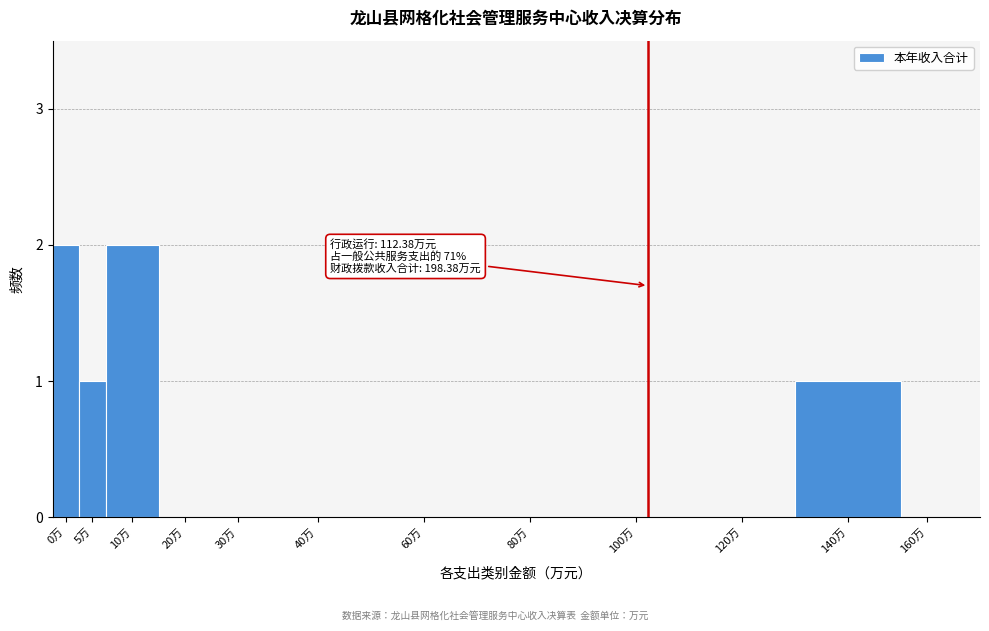

Reading right to left, transcribe all the data shown in this chart.

160万=0	140万=1	120万=0	100万=0	80万=0	60万=0	40万=0	30万=0	20万=0	10万=2	5万=1	0万=2